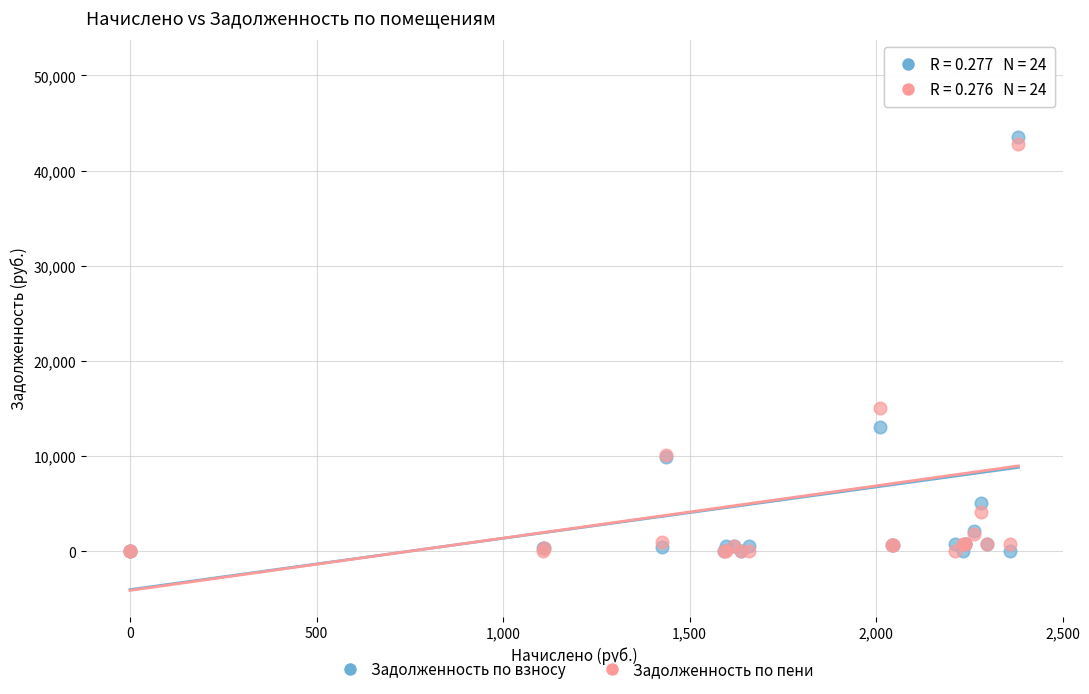

Which series has the widest spread of Y values?

Задолженность по пени